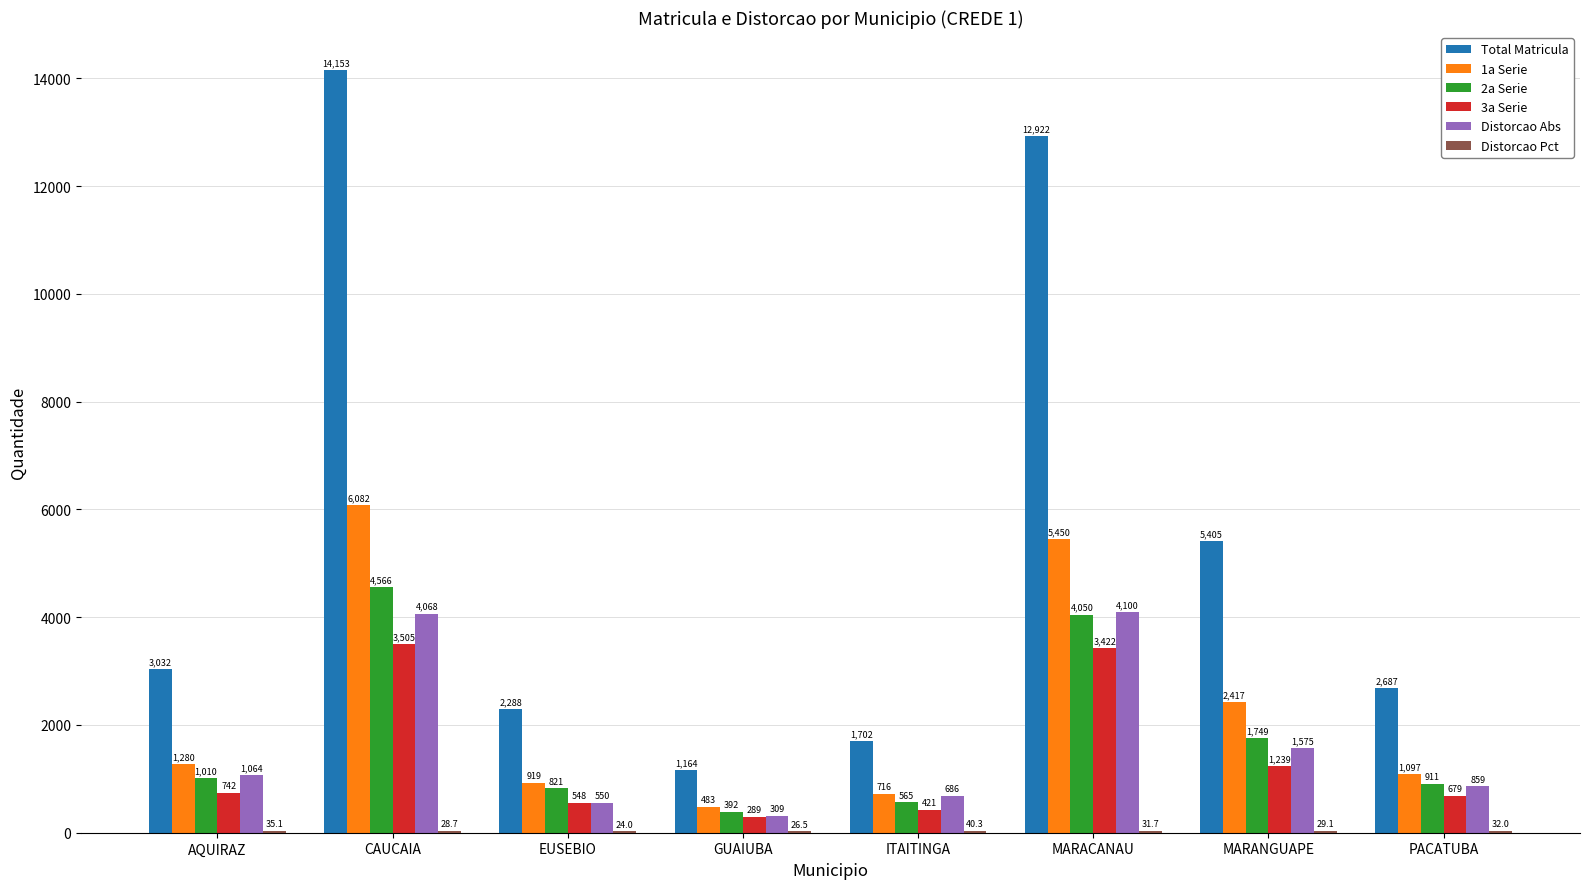

What is the maximum value shown in the chart?

14153.0